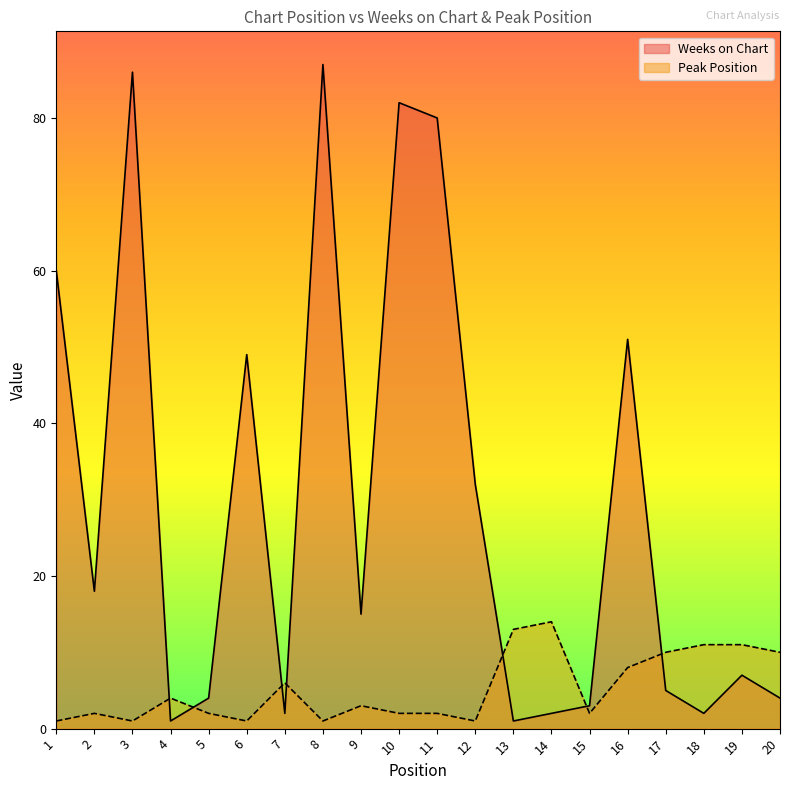

The value of Weeks on Chart at 11 is 80. True or false?

True